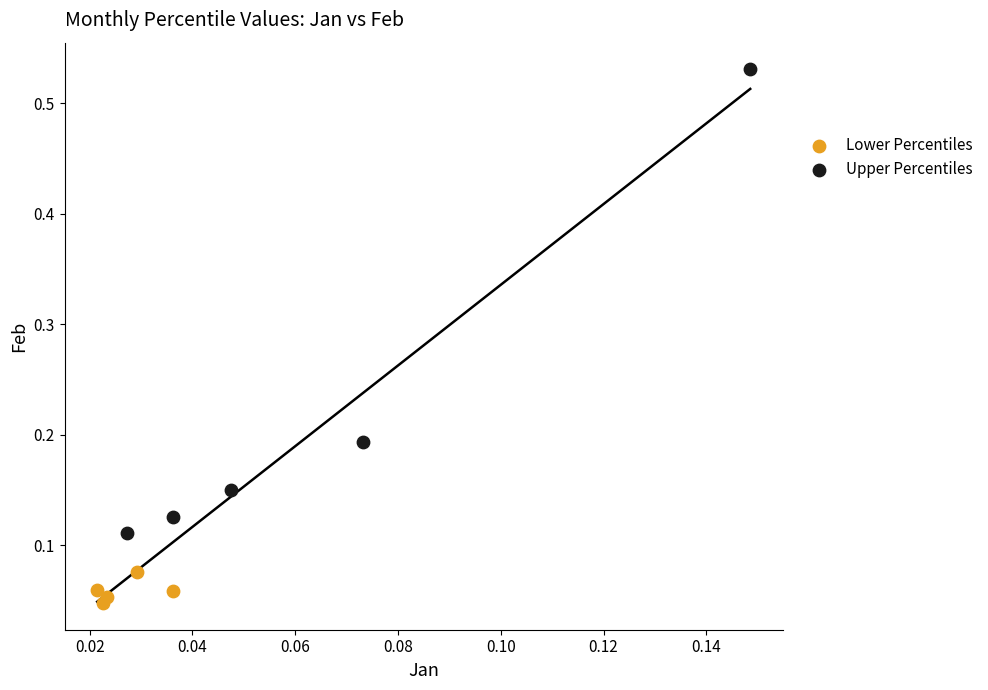

Which series reaches the minimum Y coordinate?

Lower Percentiles